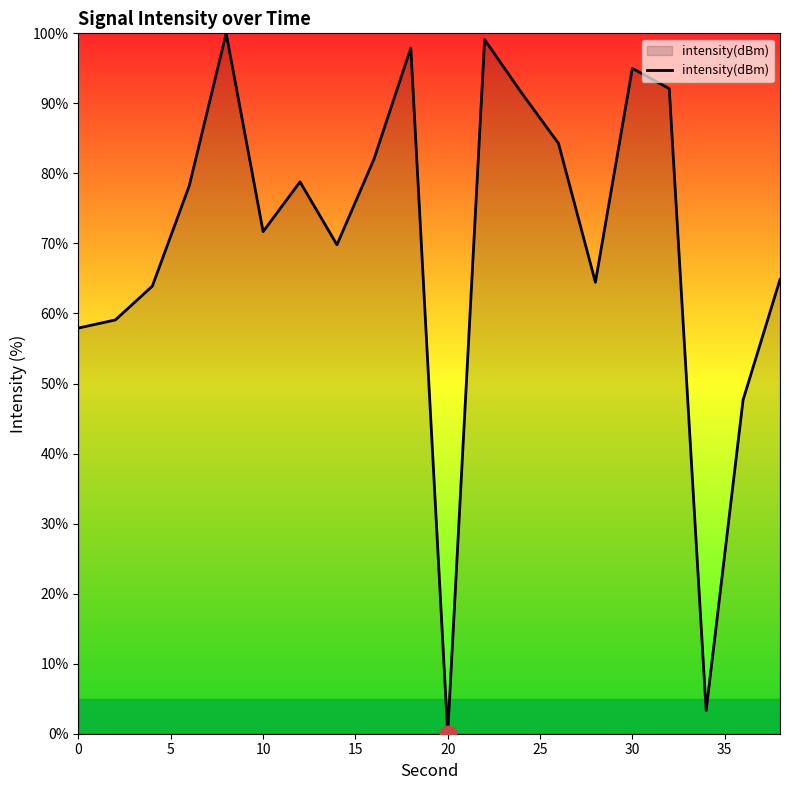

What is the greatest value displayed?

100.0